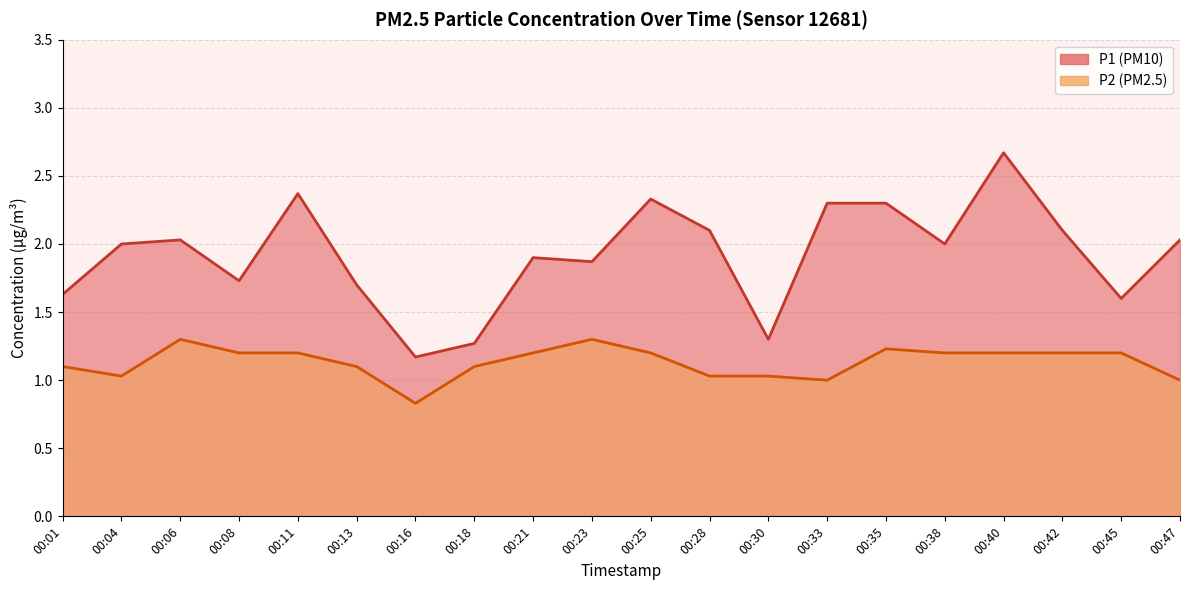

Where is the first local minimum for P2?

00:04